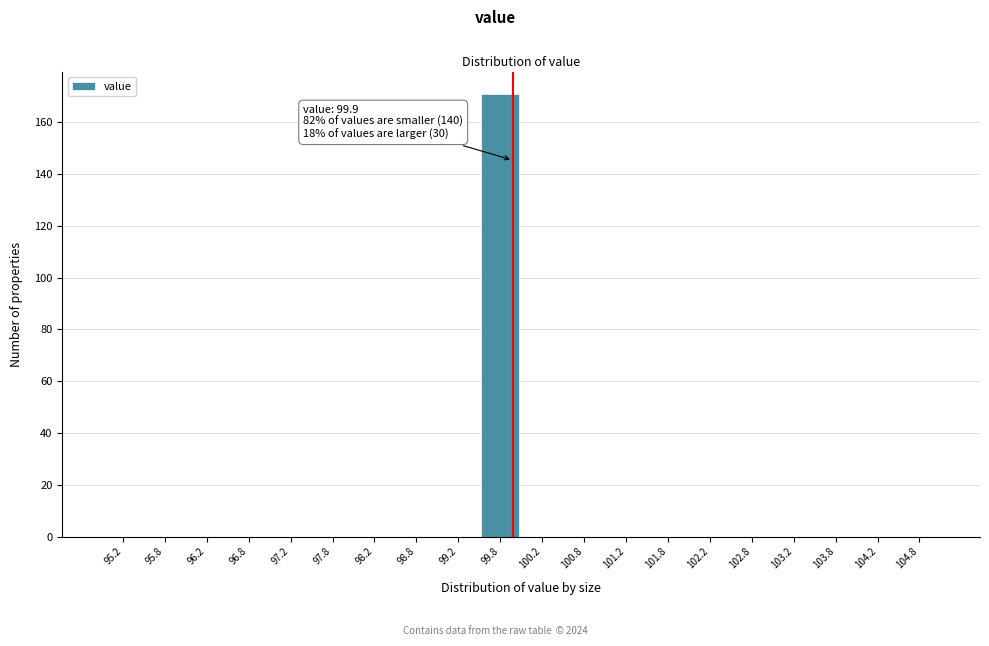

Over which range of the x-axis is the bar tallest?

99.5 to 100.0